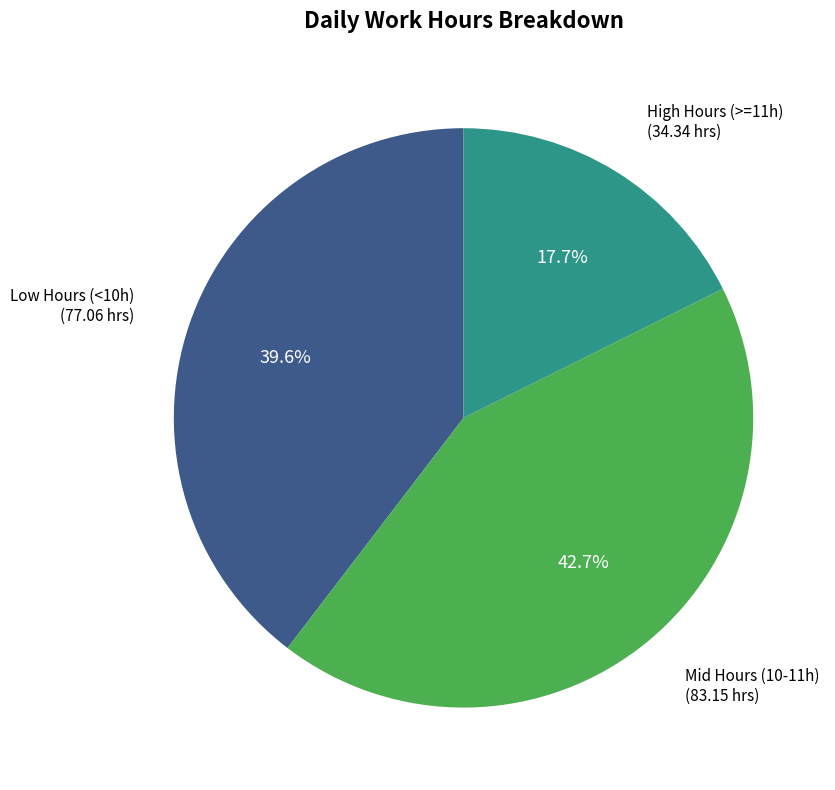

Is there any slice that represents more than half of the pie?

No